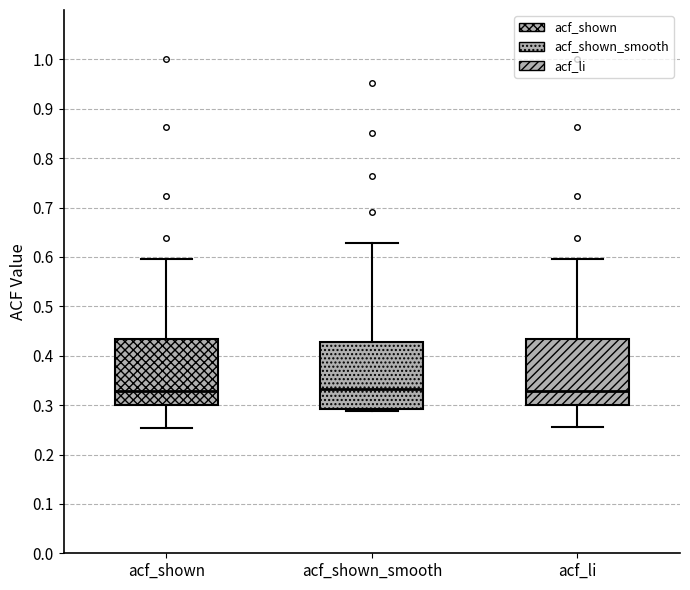

Reading left to right, read every box against the y-axis: the position of its median line, the range the box covers, and the ends of its whiskers. The values are not printed on the chart, so give them approximately, as read against the axis.

acf_shown: median 0.33, box 0.30 to 0.43, whiskers 0.25 to 0.60
acf_shown_smooth: median 0.33, box 0.29 to 0.43, whiskers 0.29 (just below the box's lower edge) to 0.63
acf_li: median 0.33, box 0.30 to 0.43, whiskers 0.26 to 0.60